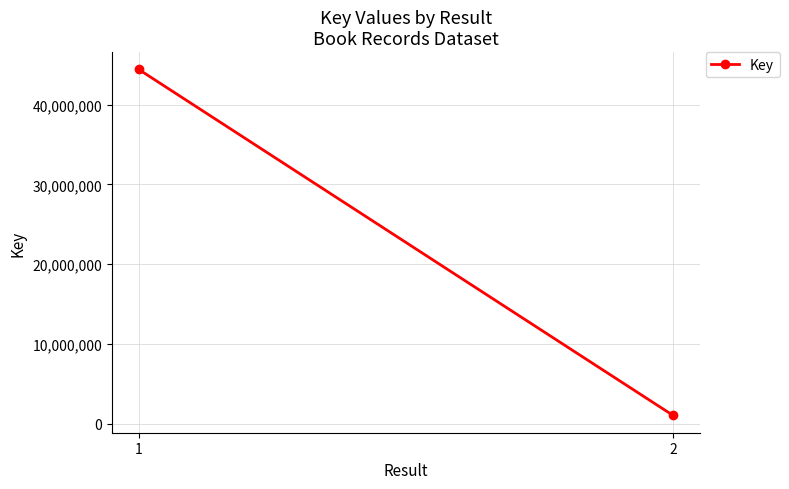

What is the approximate value at 2?

1061673